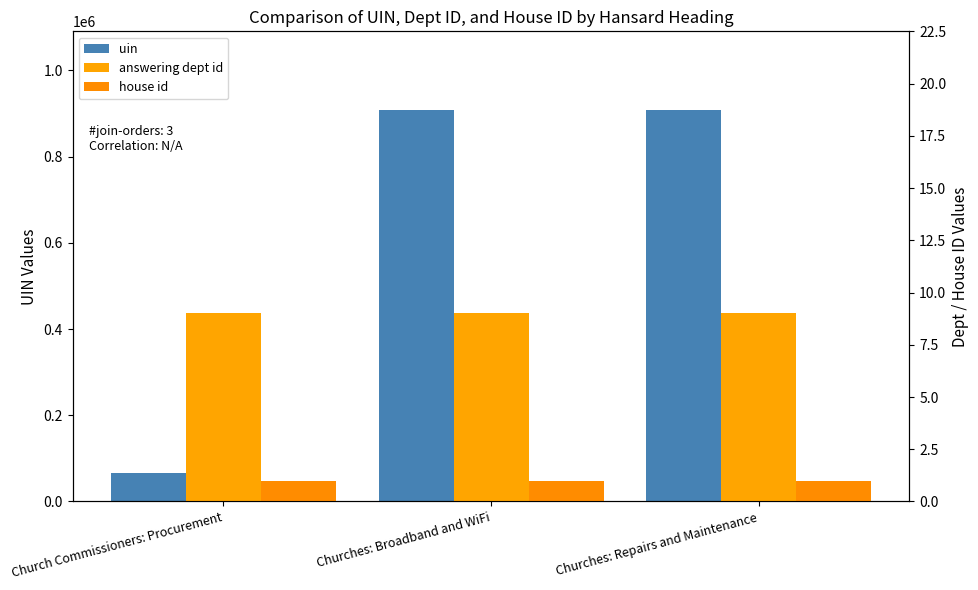

The value of answering dept id at Churches: Repairs and Maintenance is 2. True or false?

False